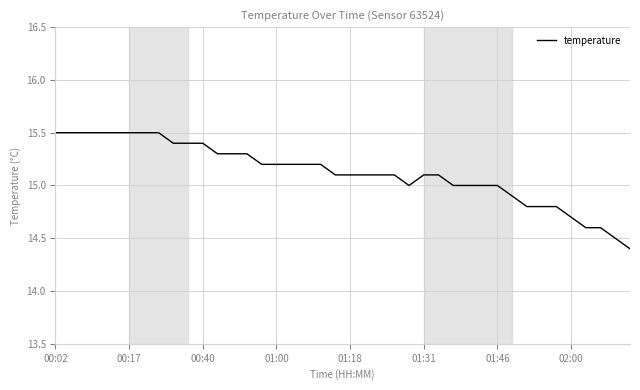

What is the difference between the maximum and minimum values?

1.1